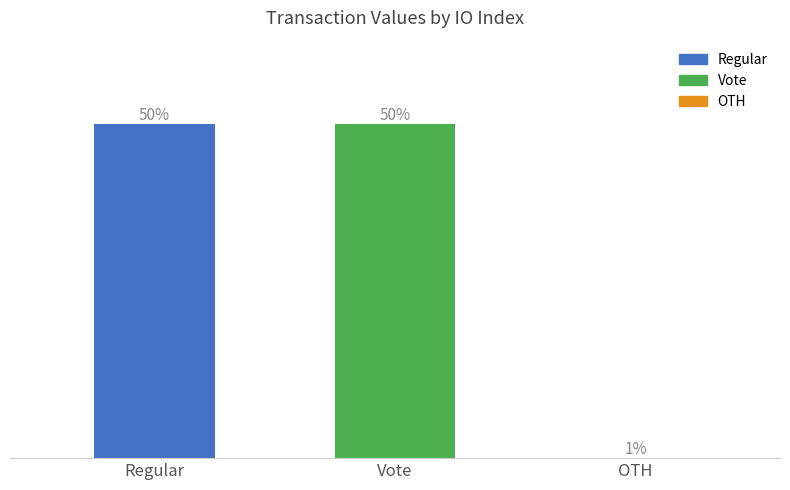

What position from the left is Vote?

2